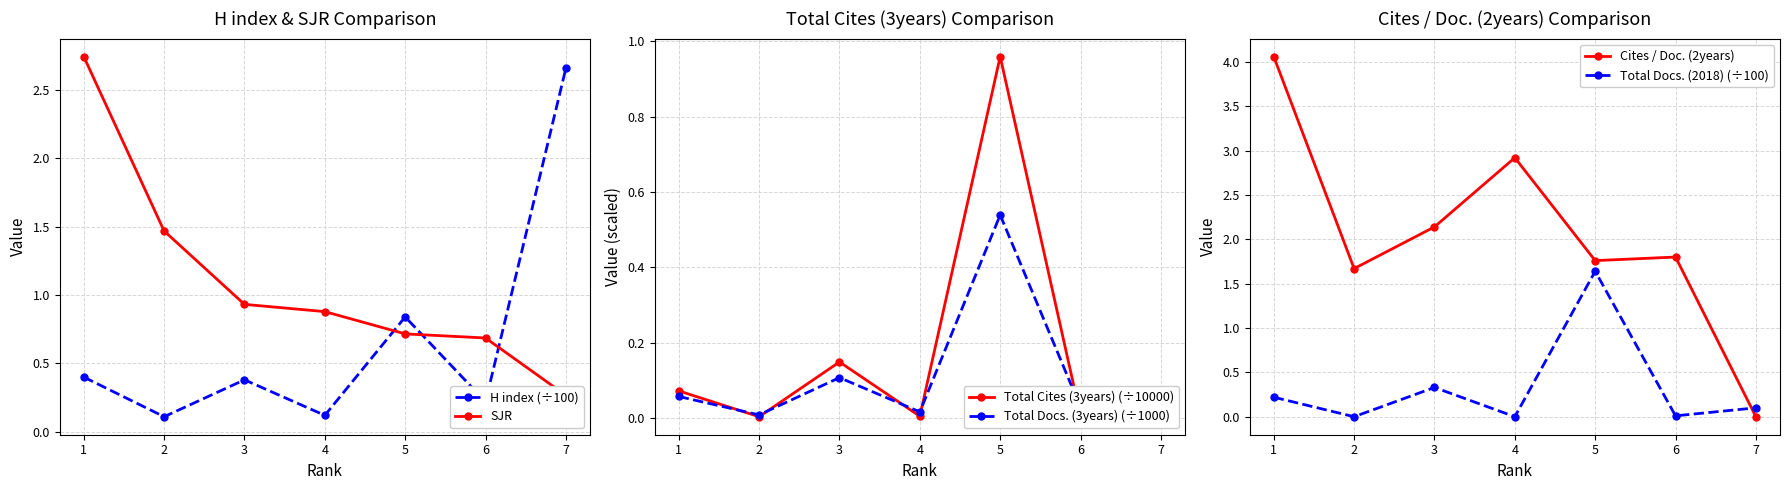

Does the chart display data point markers on the line(s)?

Yes